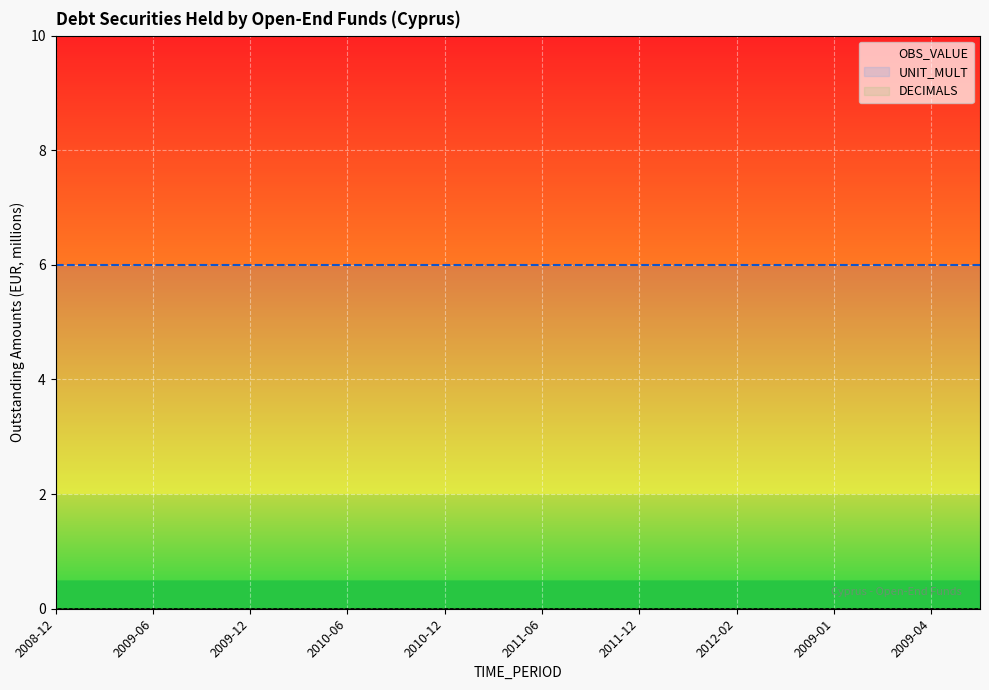

True or false: OBS_VALUE and DECIMALS cross at least once.

False